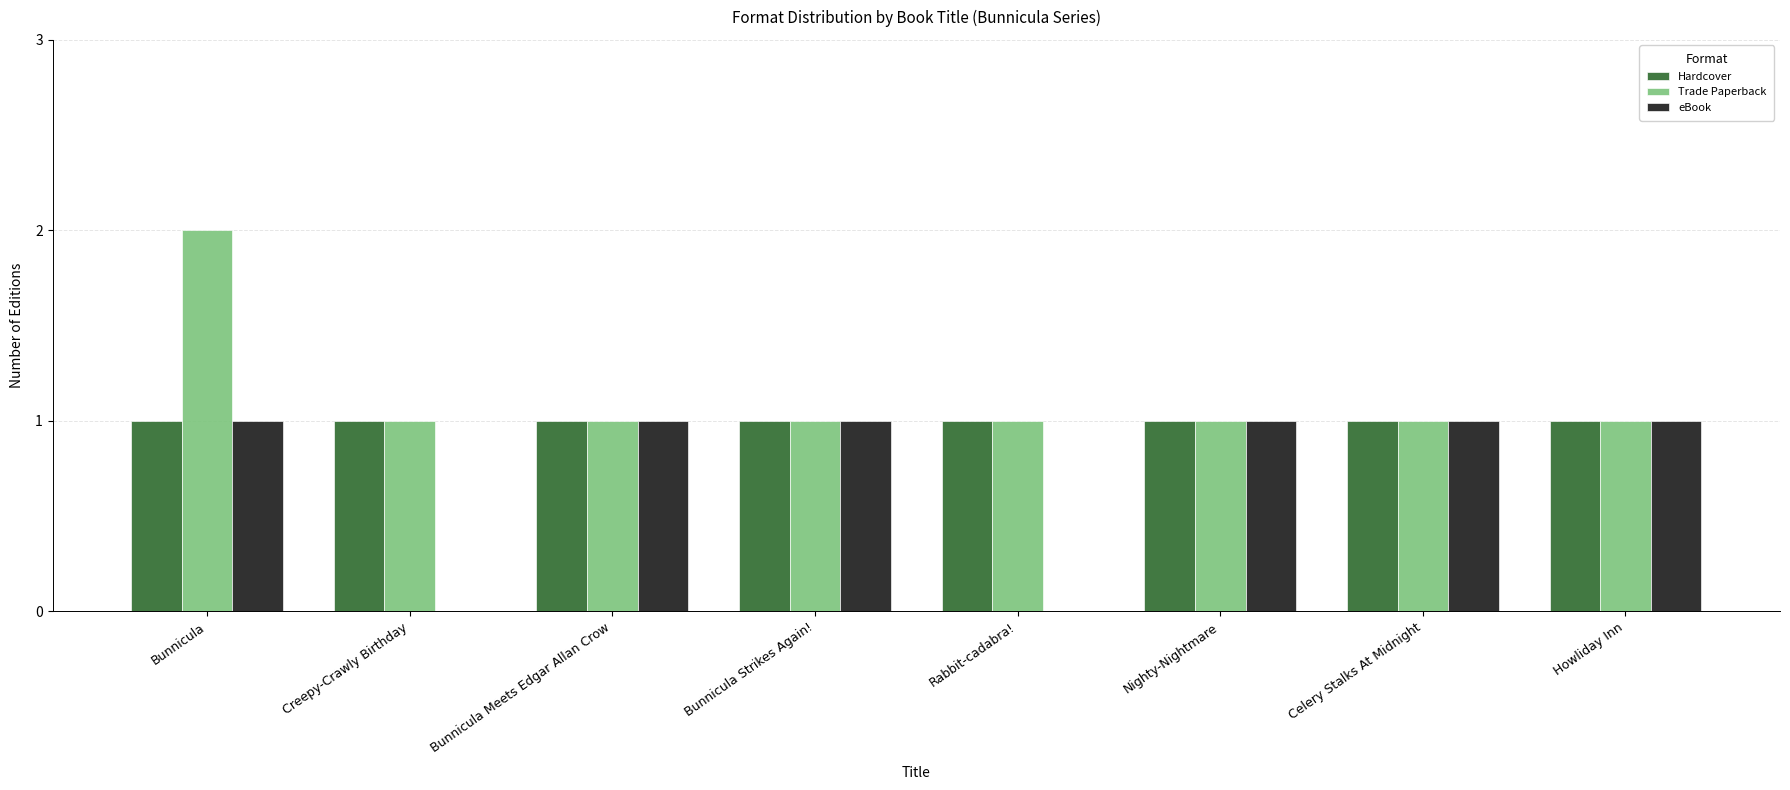

At which category is the sum across all series the highest?

Bunnicula